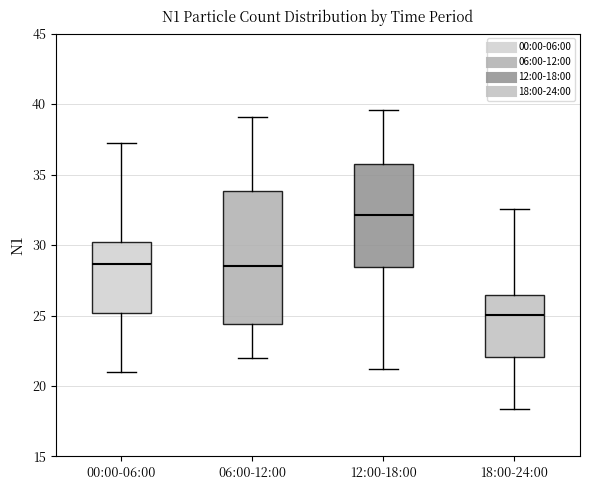

Which box is the tallest, from its lower edge to its upper edge?

06:00-12:00